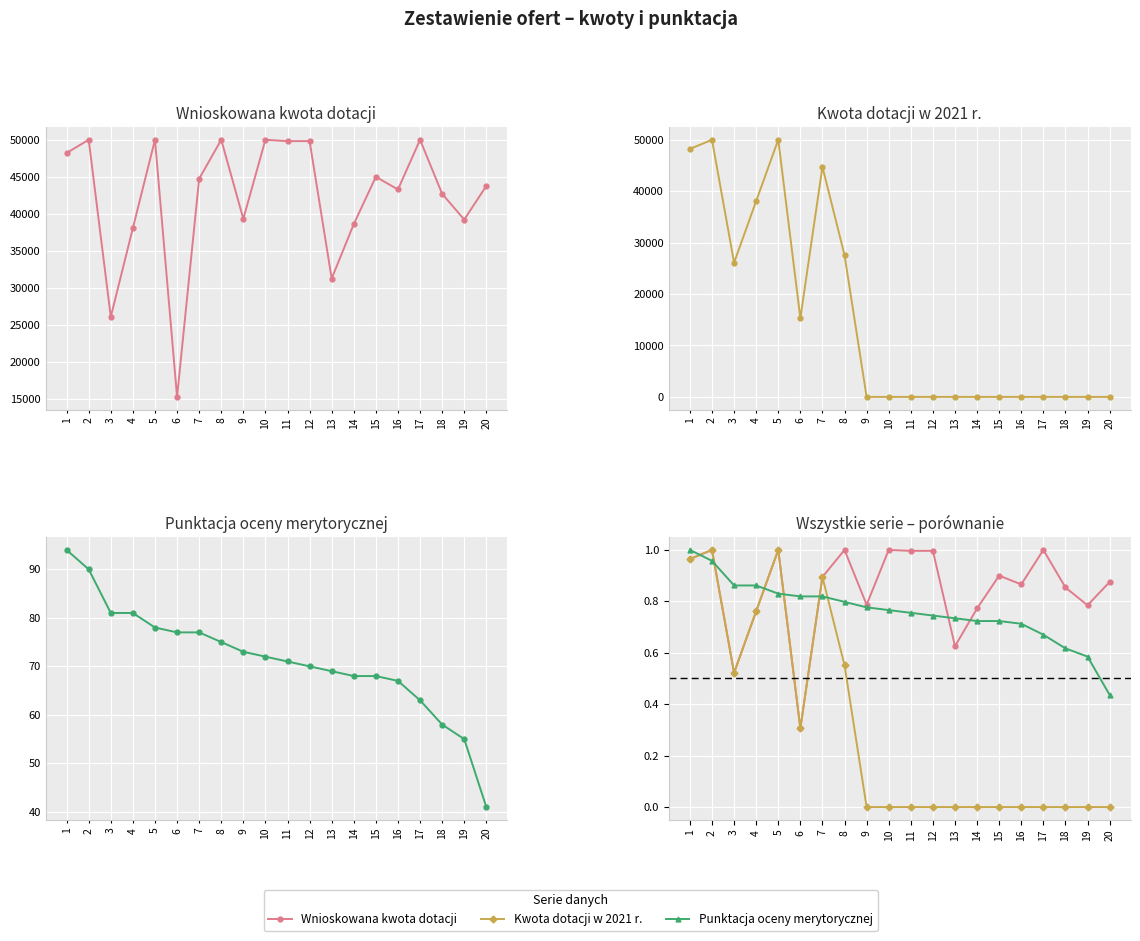

In Kwota dotacji w 2021 r., how many points are higher than both neighbors (excluding endpoints)?

3